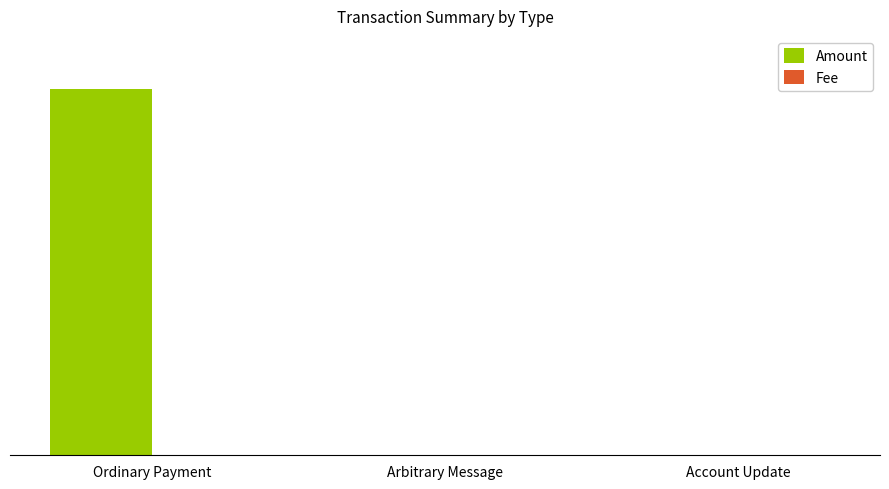

Does the chart contain stacked bars?

No